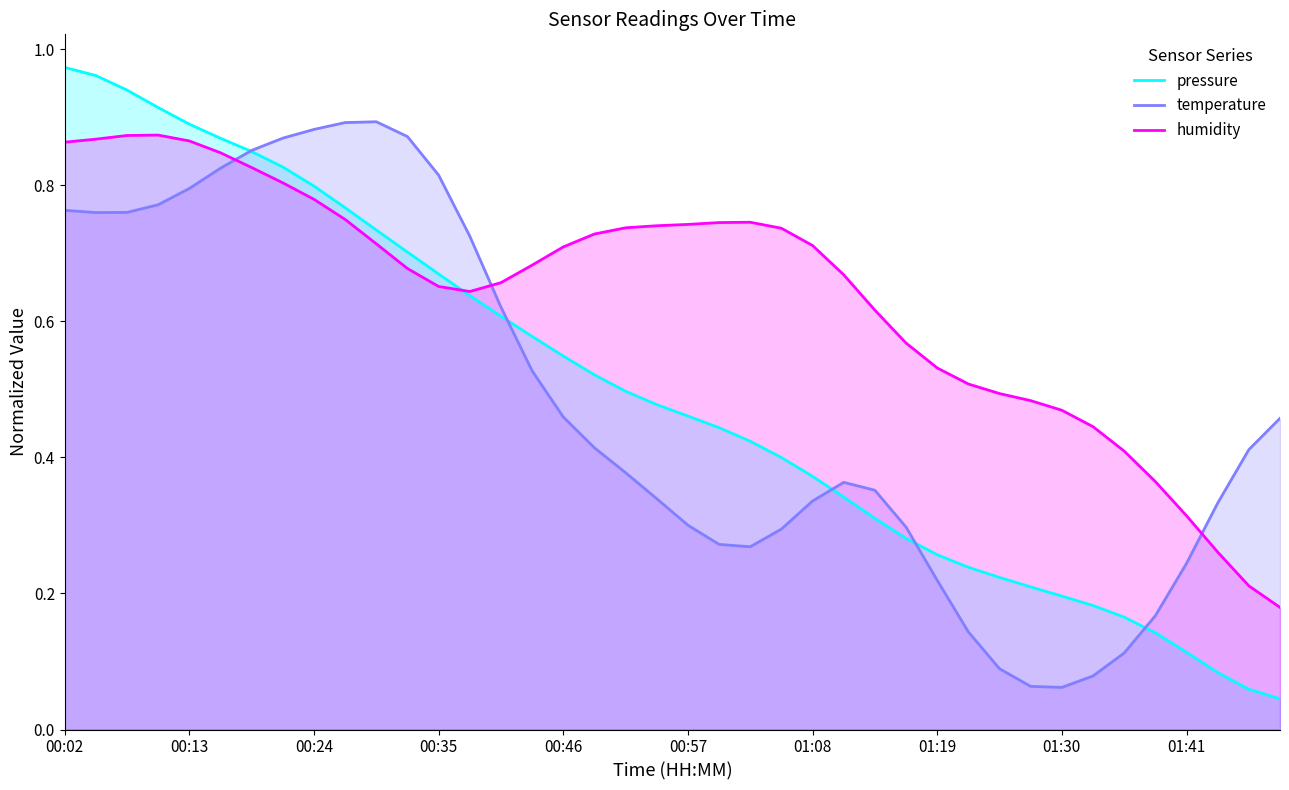

Which series has the largest range (max minus min)?

pressure